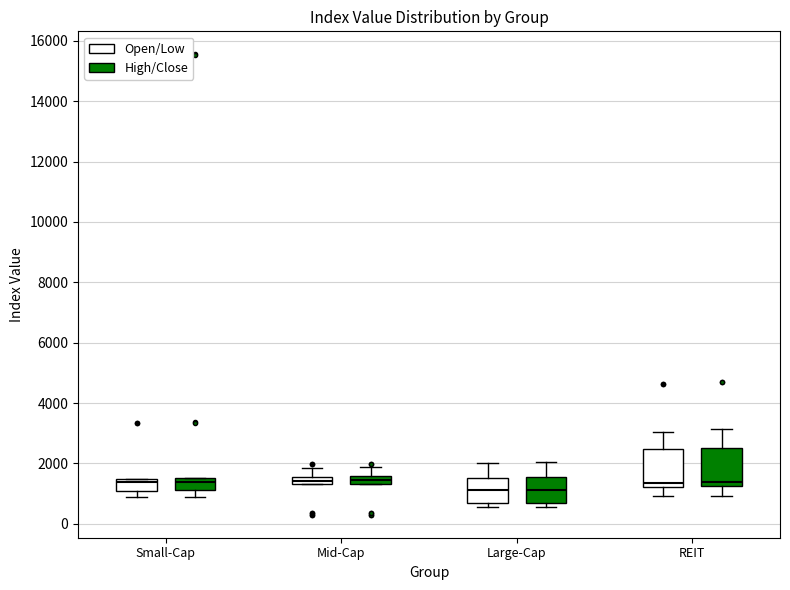

Where is the upper edge of the box for Small-Cap (Open/Low) on the y-axis? The values are not printed on the chart, so give them approximately, as read against the axis.

1400